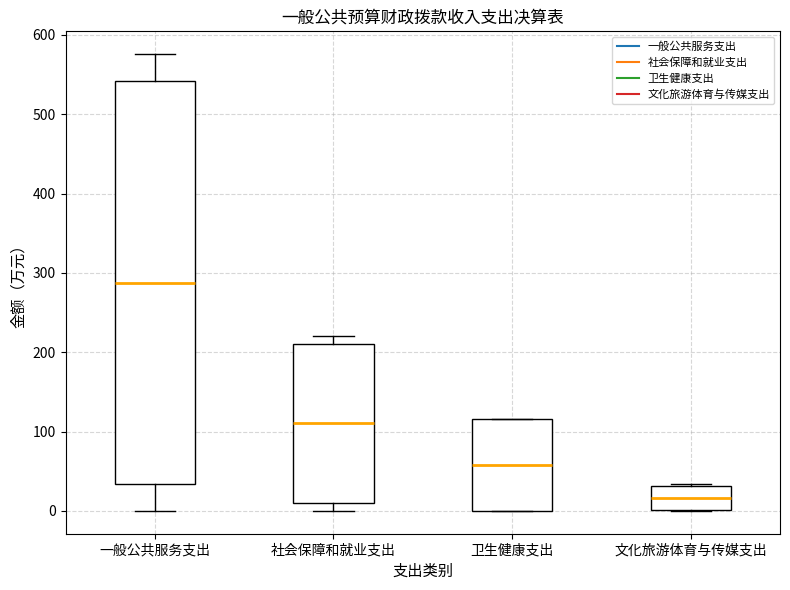

Which box has the highest median line?

一般公共服务支出